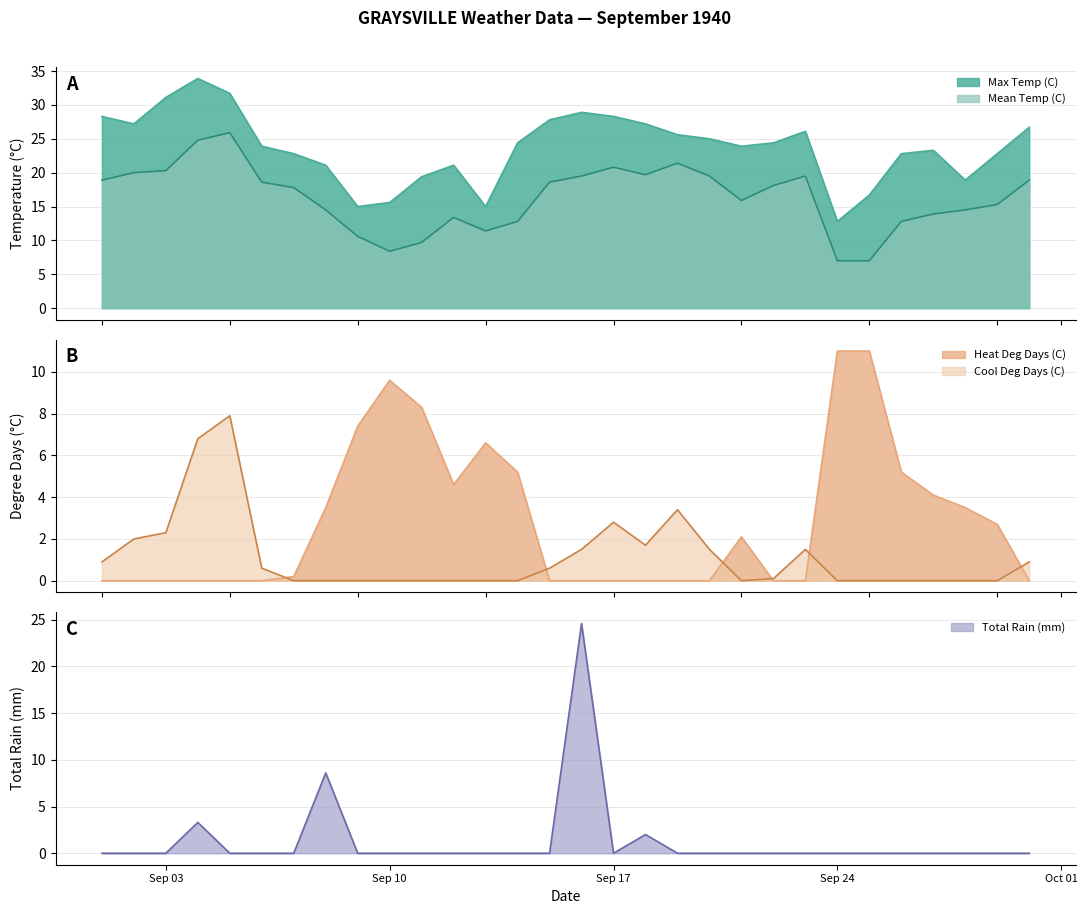

How many interior local valleys does the Mean Temp (C) series have?

4